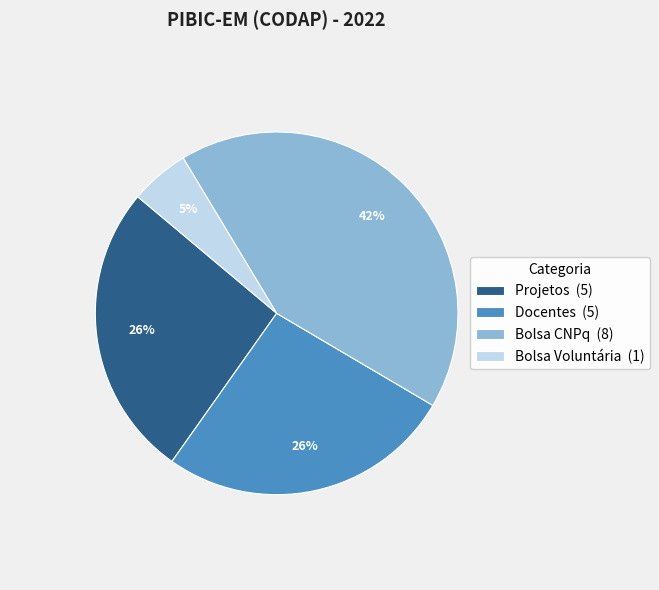

To the nearest percent, what is the difference between the Bolsa Voluntária and Projetos slice percentages?

21%